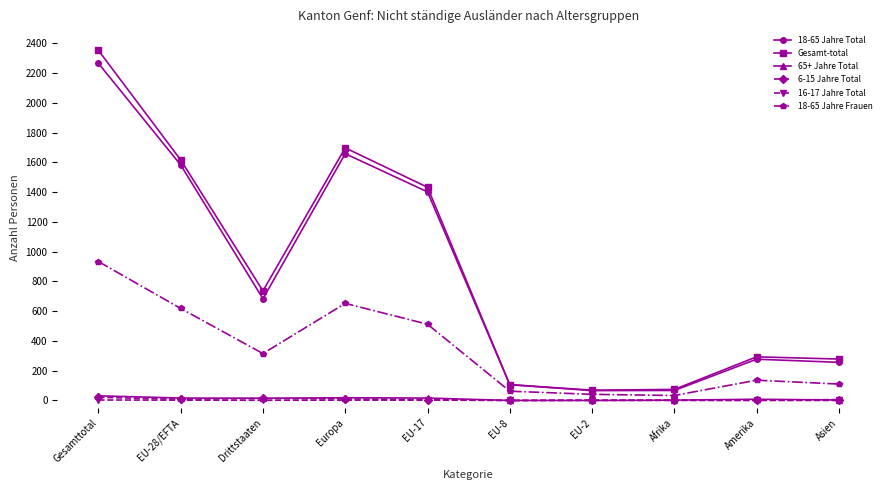

What is the label of the 9th point from the right?

EU-28/EFTA